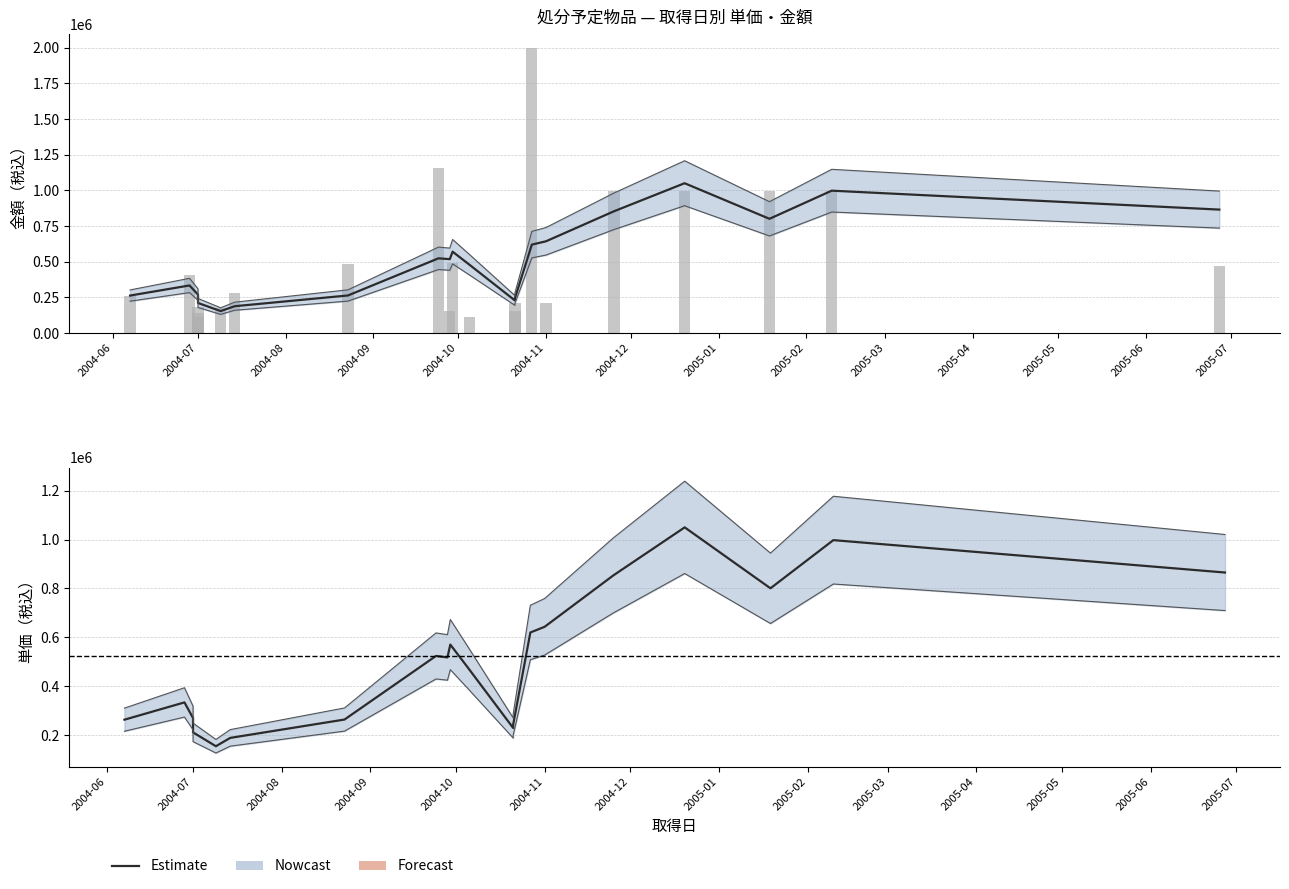

True or false: Estimate has a value of 1105744.0 at 2004-11.

False